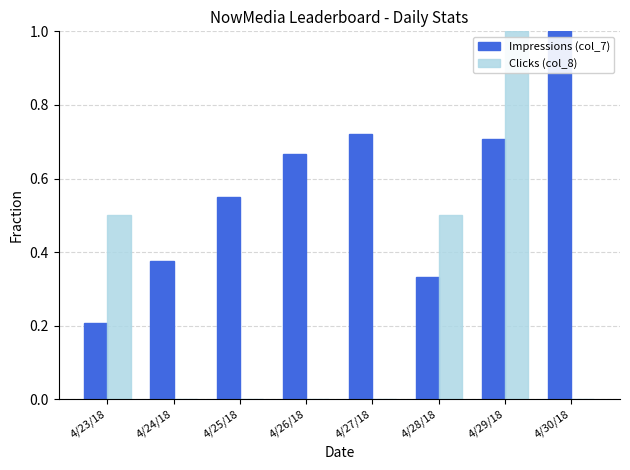

Count the number of categories in the chart.

8